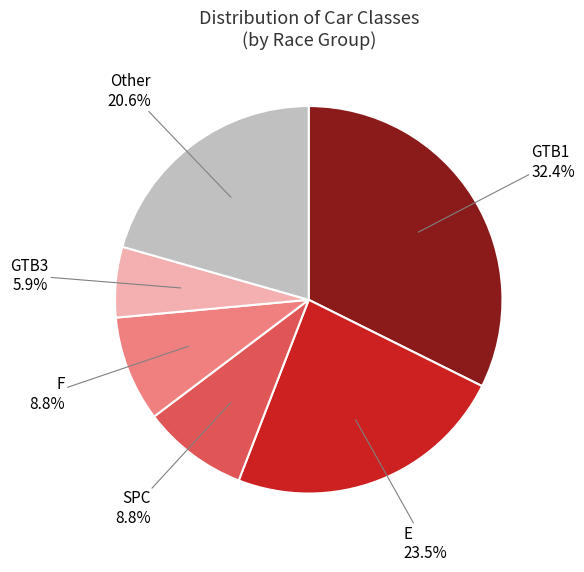

Which category has the biggest portion of the pie?

GTB1